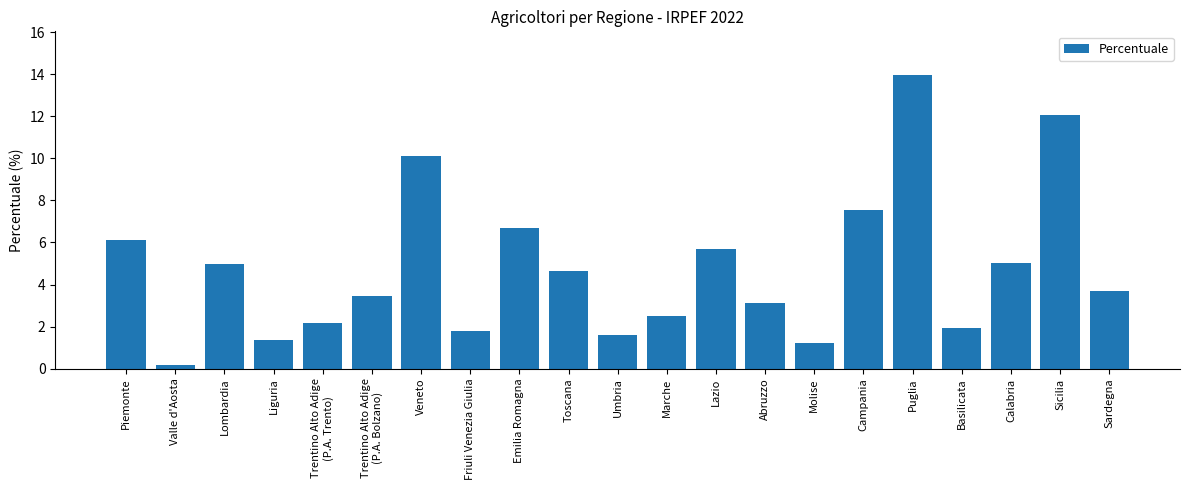

Is it true that the value at Liguria is 1.4?

True